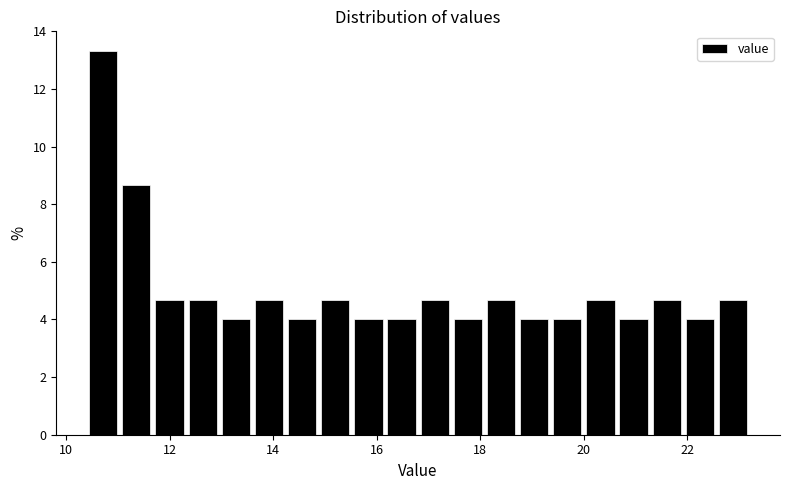

Read against the x-axis, roughly where is the centre of the tallest bar?

10.8